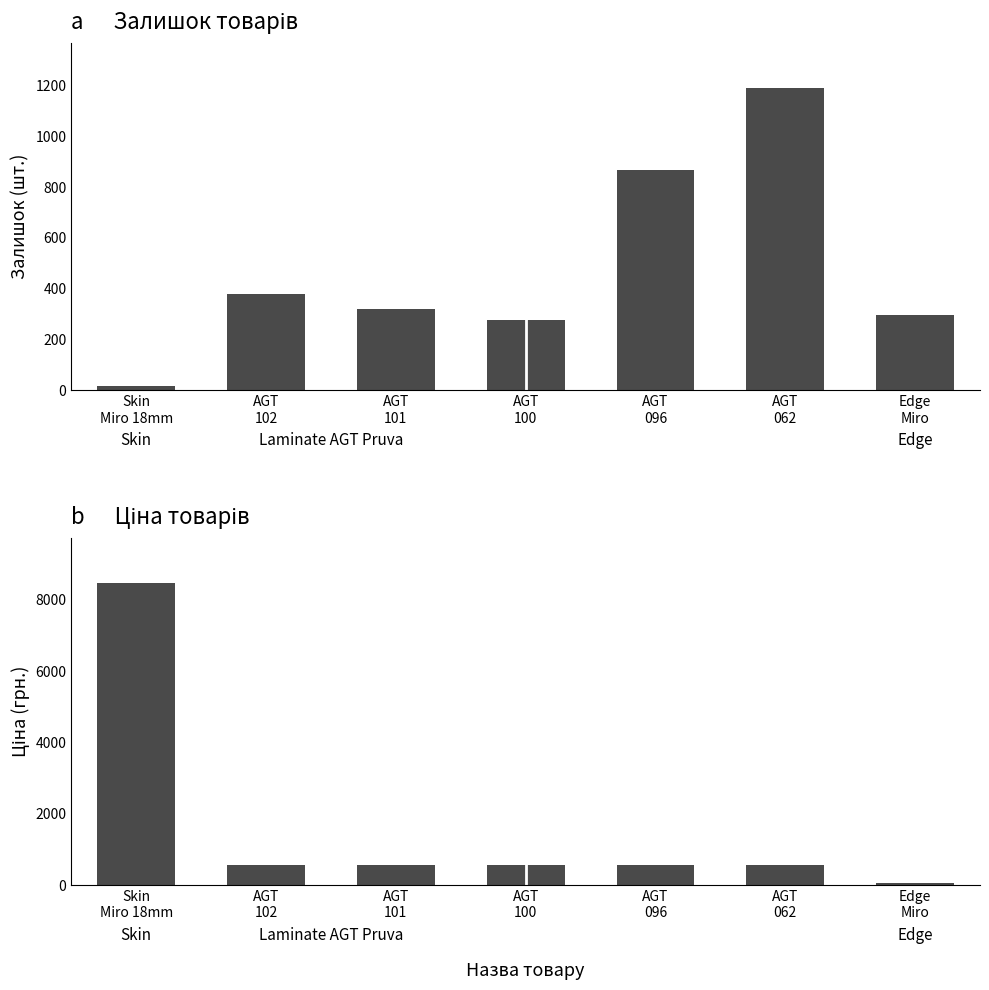

How many categories are shown in the chart?

7